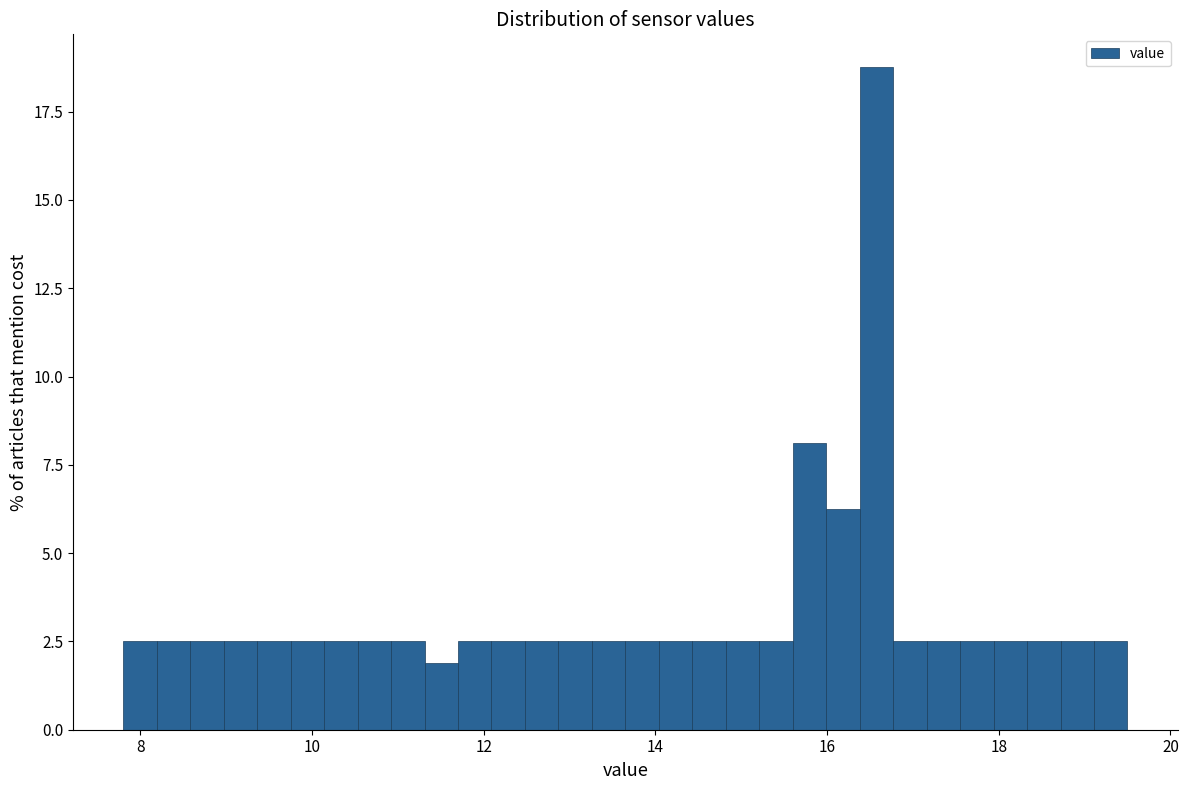

Read against the x-axis, roughly where is the centre of the tallest bar?

16.6